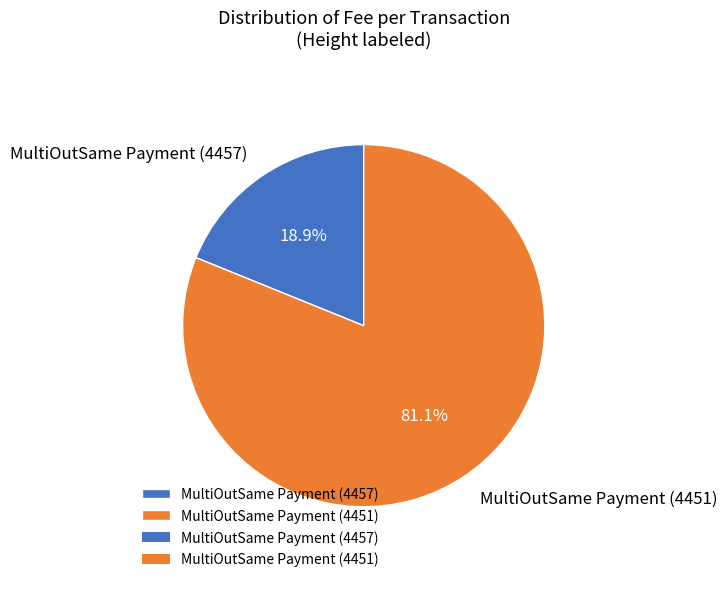

Which has a higher value, MultiOutSame Payment (4457) or MultiOutSame Payment (4451)?

MultiOutSame Payment (4451)